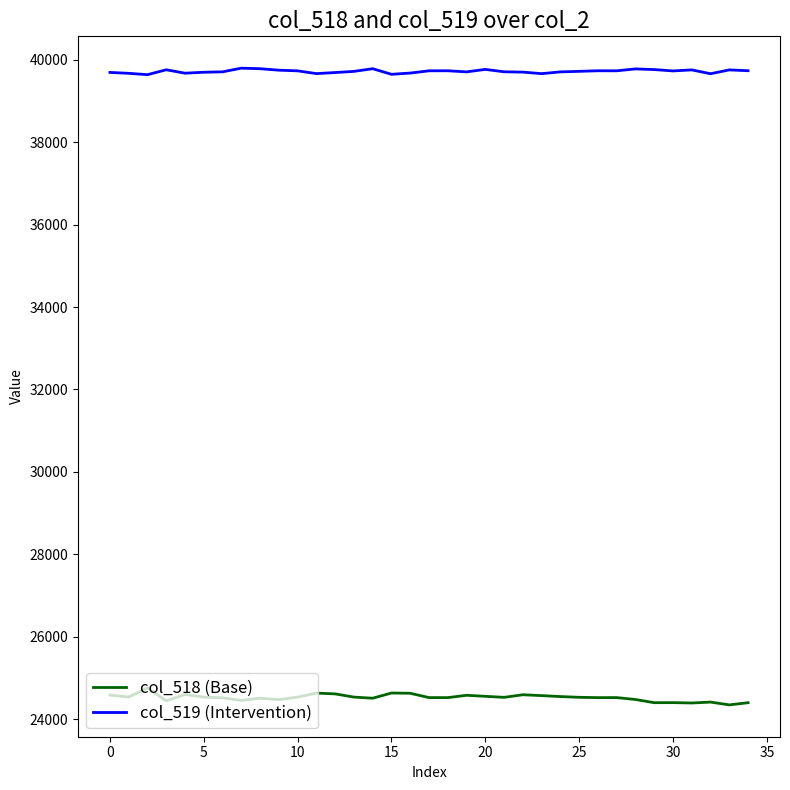

What is the maximum value shown in the chart?

39799